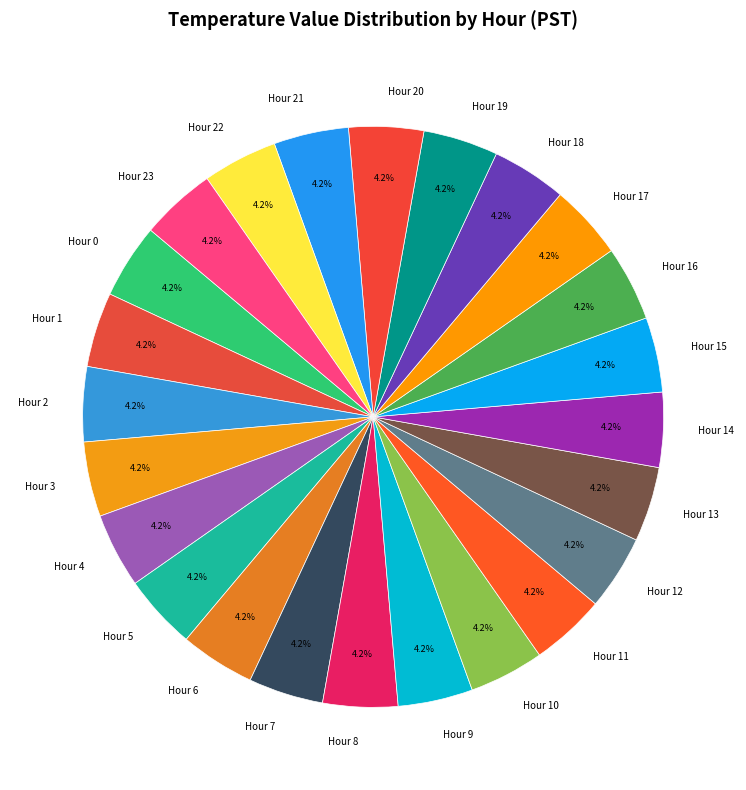

To the nearest percent, what portion does Hour 1 represent?

4%